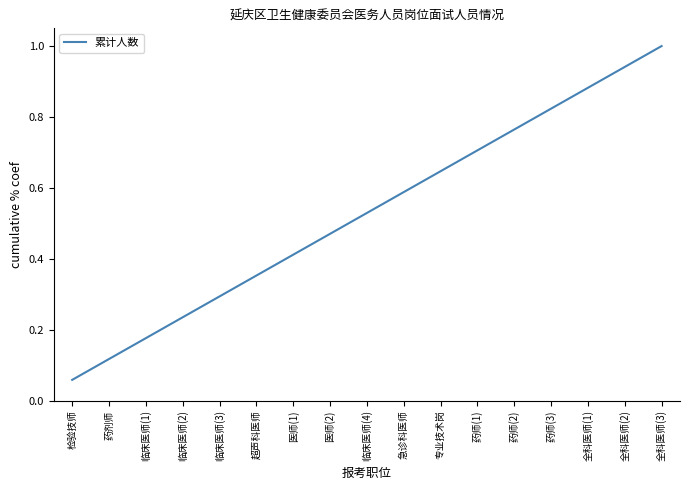

Which label corresponds to the smallest value in the chart?

检验技师